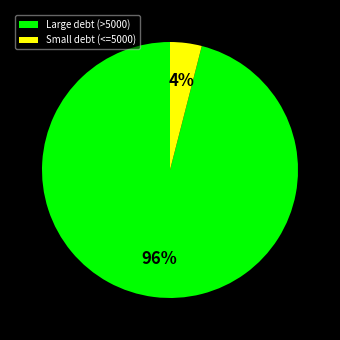

What percentage is the Large debt (>5000) slice, to the nearest percent?

96%